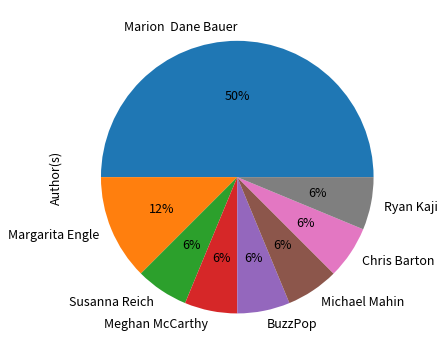

Do Ryan Kaji and Margarita Engle together represent more than half of the pie?

No